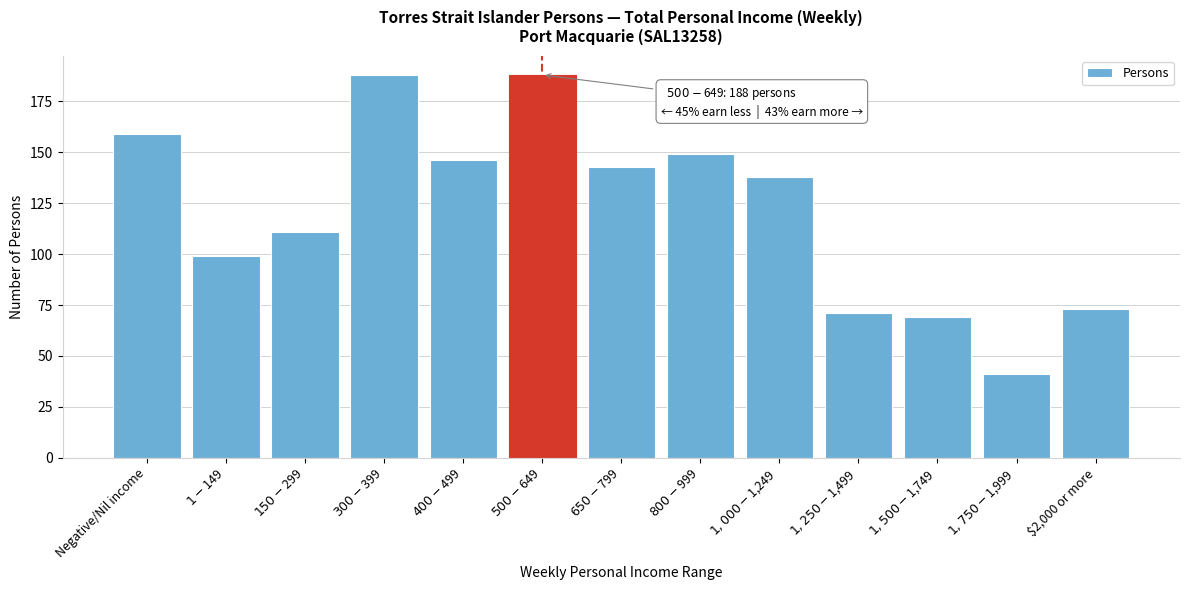

Reading left to right, extract all data points from this chart.

159	99	111	188	146	188	143	149	138	71	69	41	73